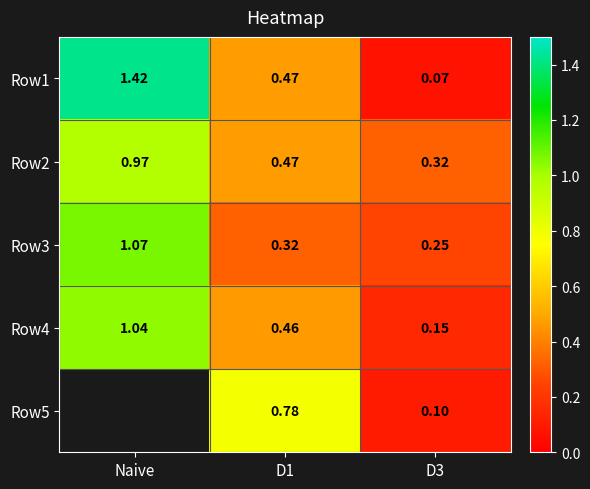

Is the value of Row1 at D3 greater than the value of Row2 at D1?

No